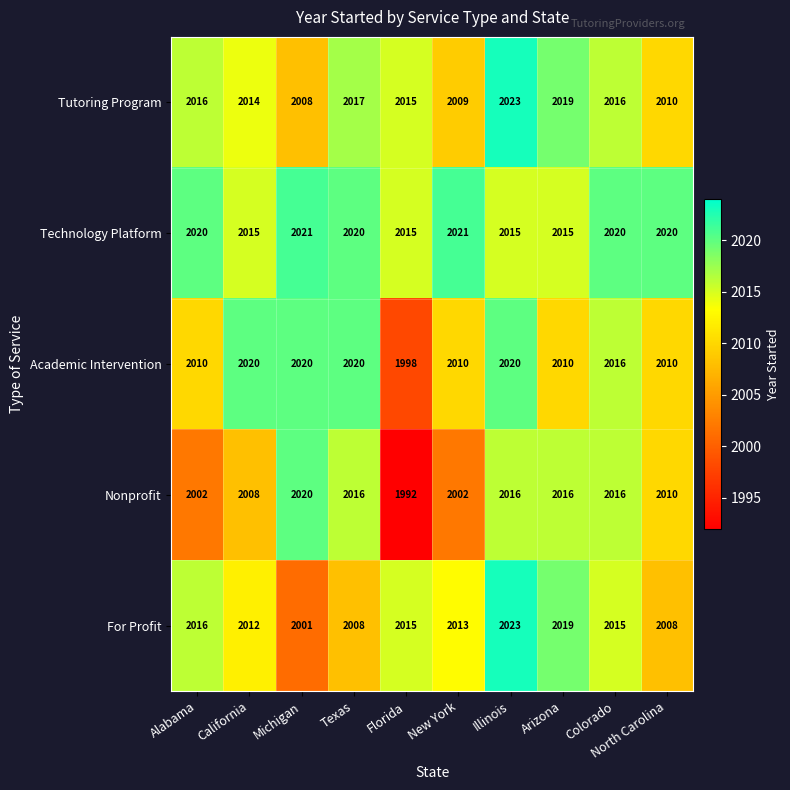

What is the difference between the highest and lowest values at Colorado?

5